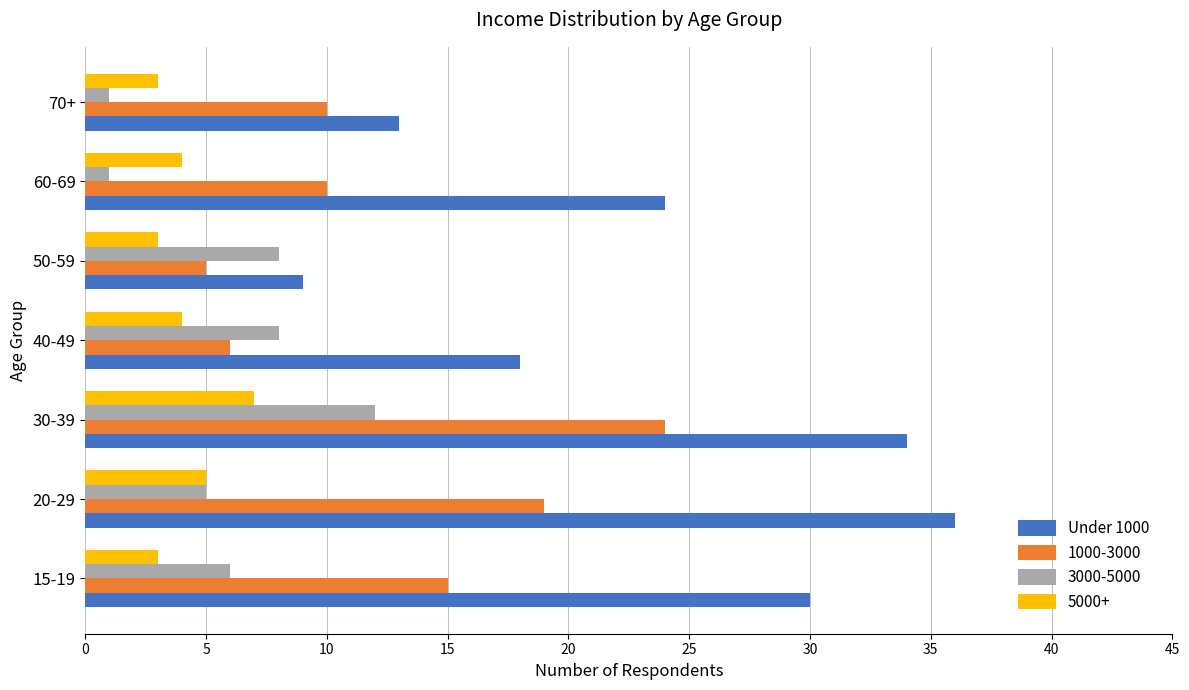

Where is Under 1000 nearest to the value 22?

60-69